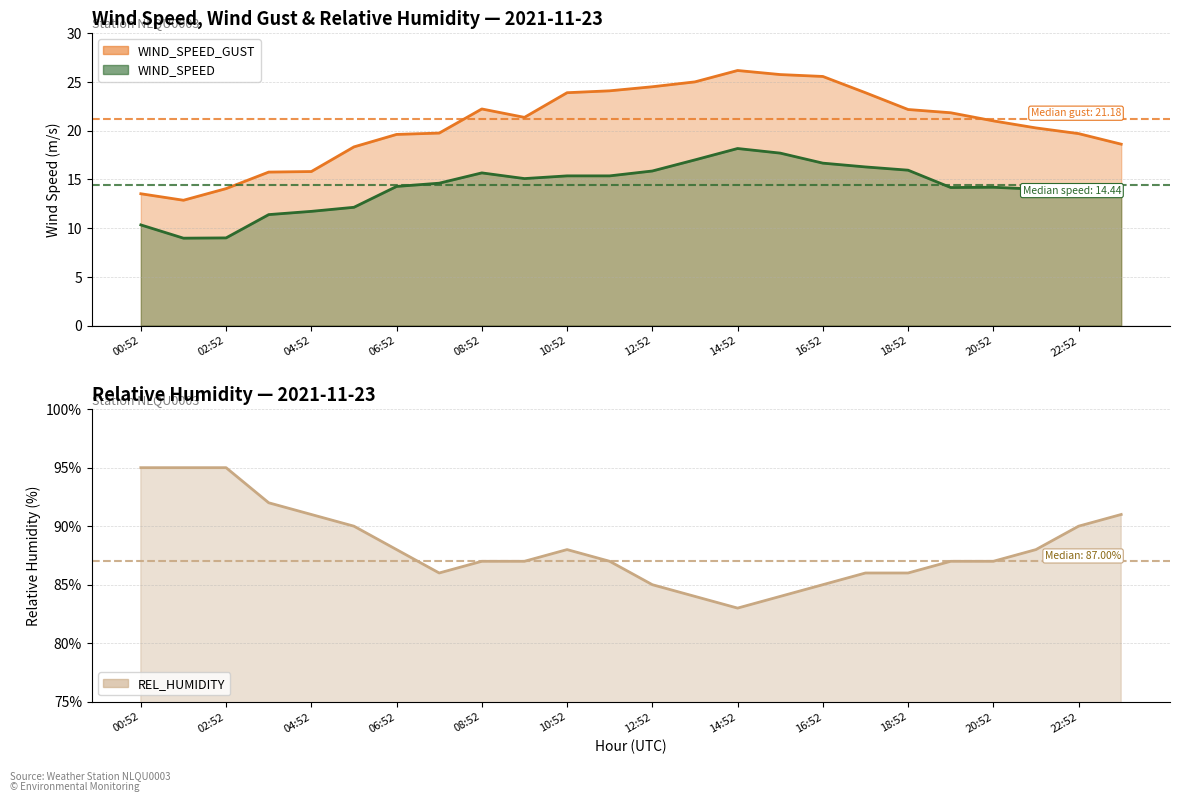

At which label is WIND_SPEED_GUST closest to 19?

23:52